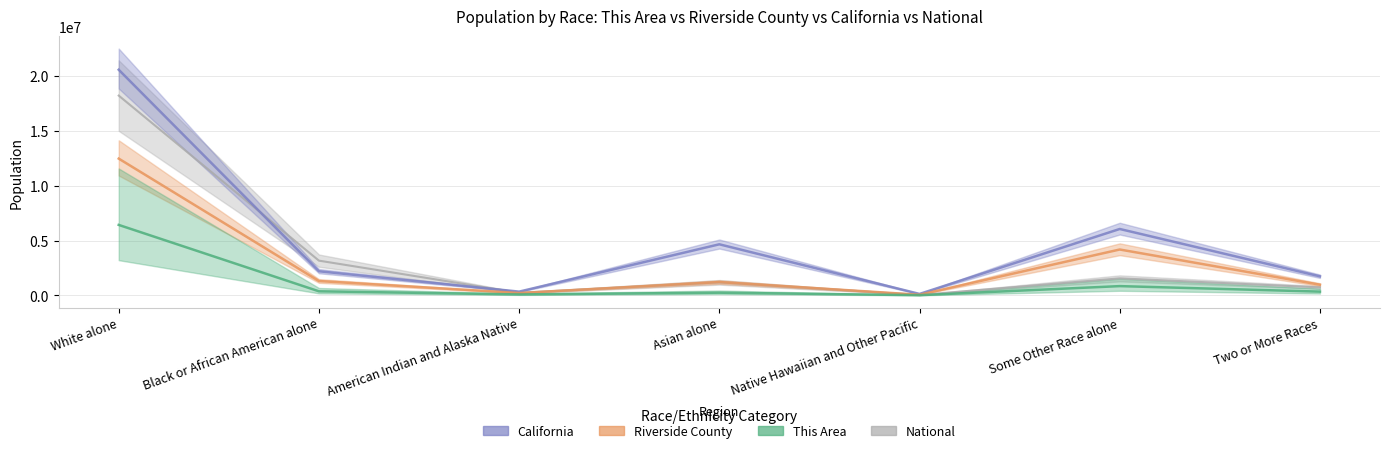

What is the sum of the California values at American Indian and Alaska Native and Two or More Races?

2091057.6